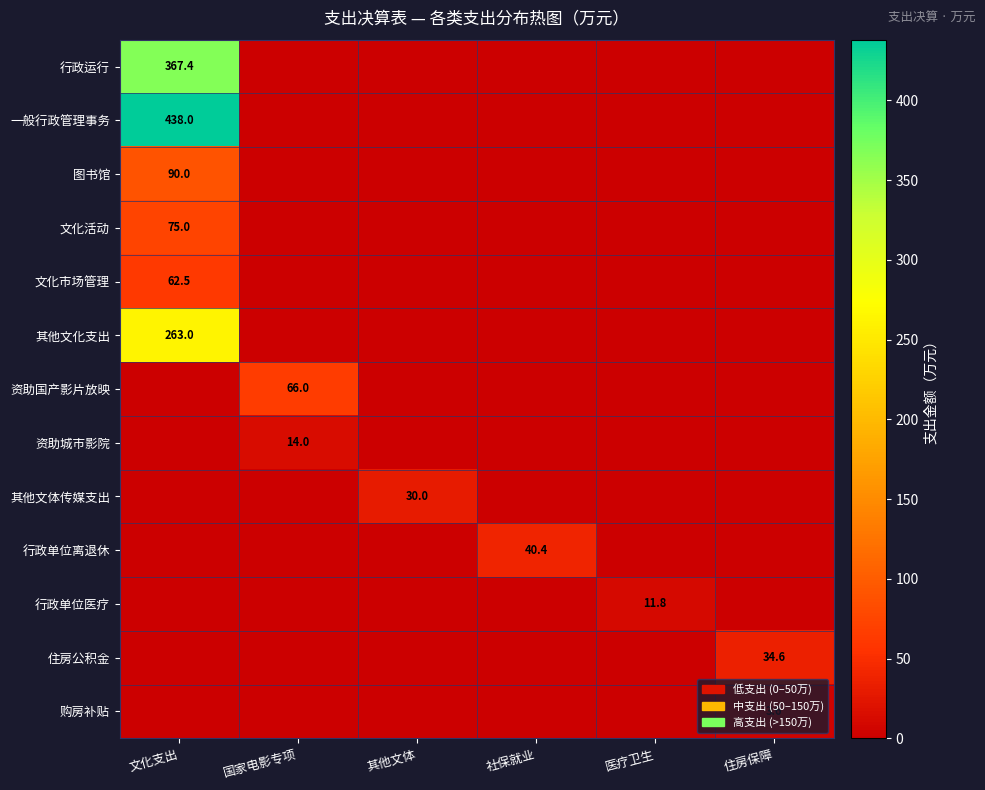

What is the spread (max minus min) of values at 其他文体?

30.0